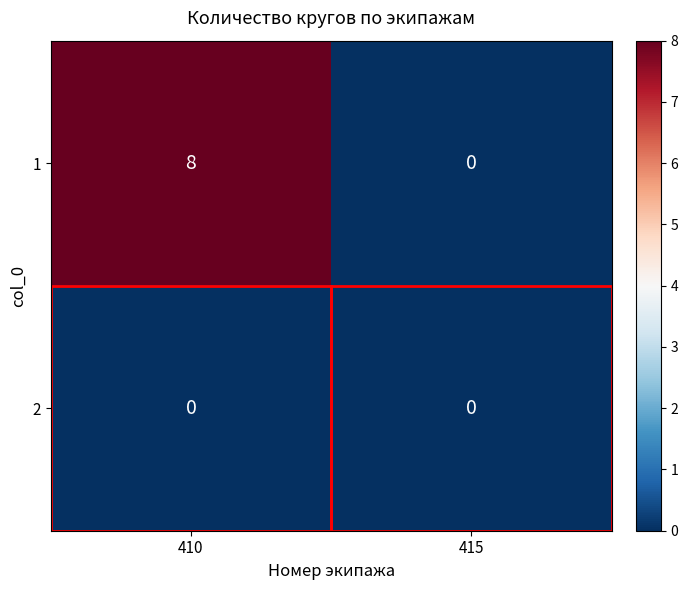

At which category is the sum across all series the highest?

410